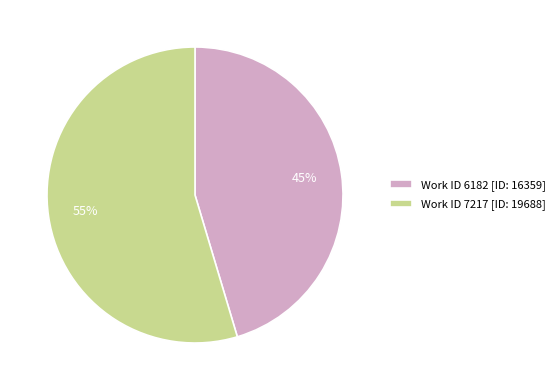

Do Work ID 6182 [ID: 16359] and Work ID 7217 [ID: 19688] together represent more than half of the pie?

Yes